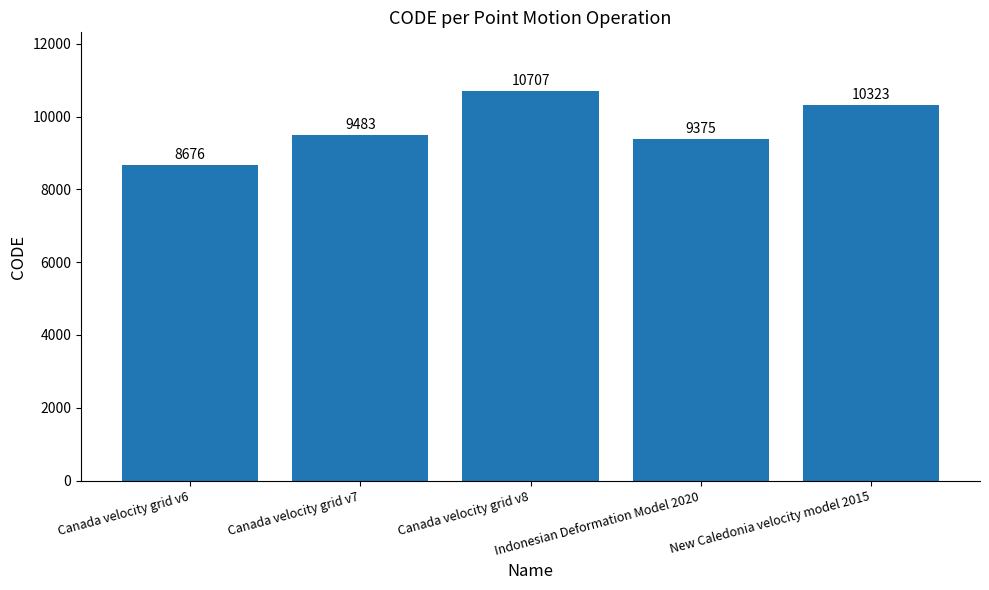

At which category does the chart reach its minimum across all series?

Canada velocity grid v6